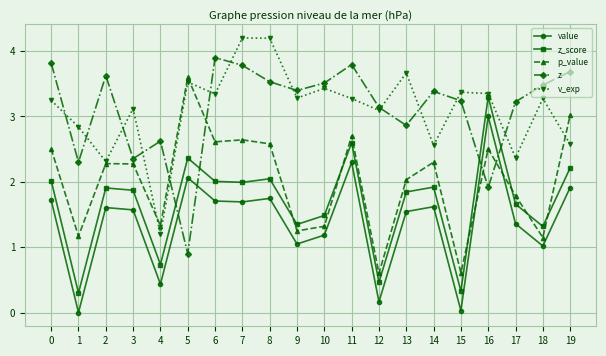

Is it true that p_value equals 2.9 at 13?

False